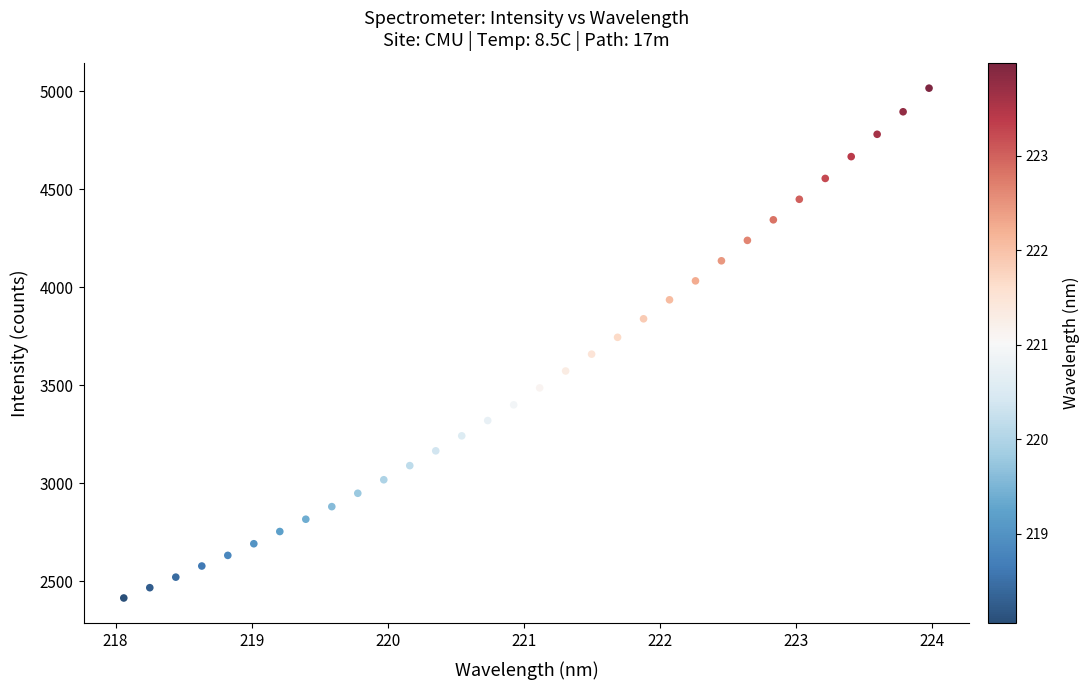

What is the range of Y values (max minus min)?

2602.9